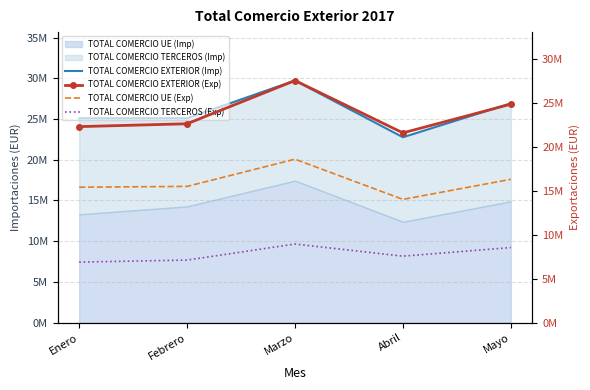

List the labels in order of TOTAL COMERCIO TERCEROS (Exp) value, largest first.

Marzo, Mayo, Abril, Febrero, Enero